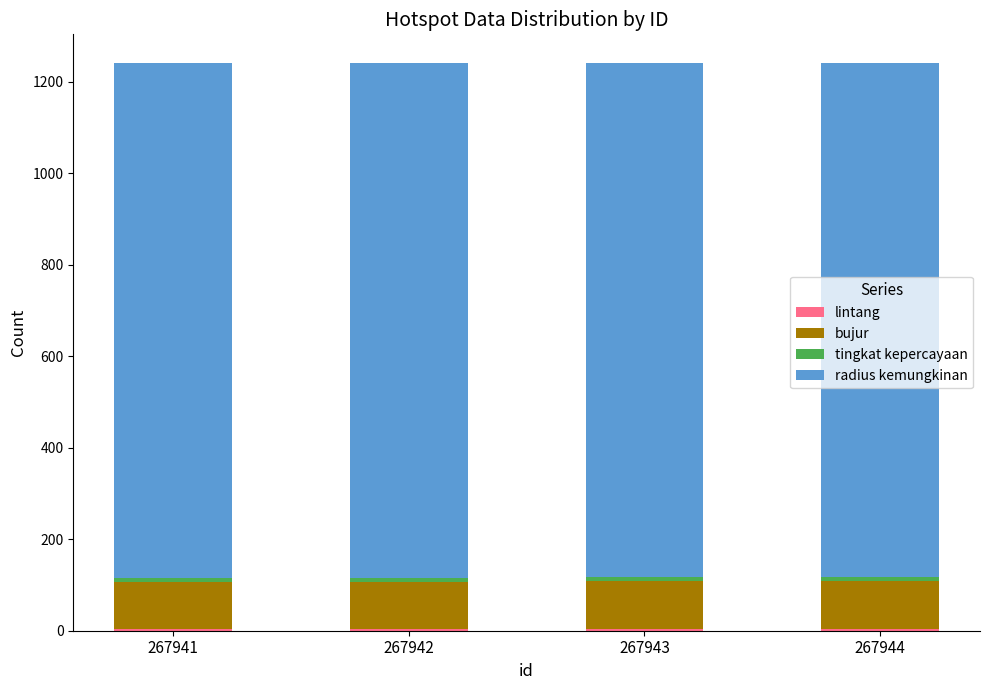

What is the total value across all series at 267943?

1241.6